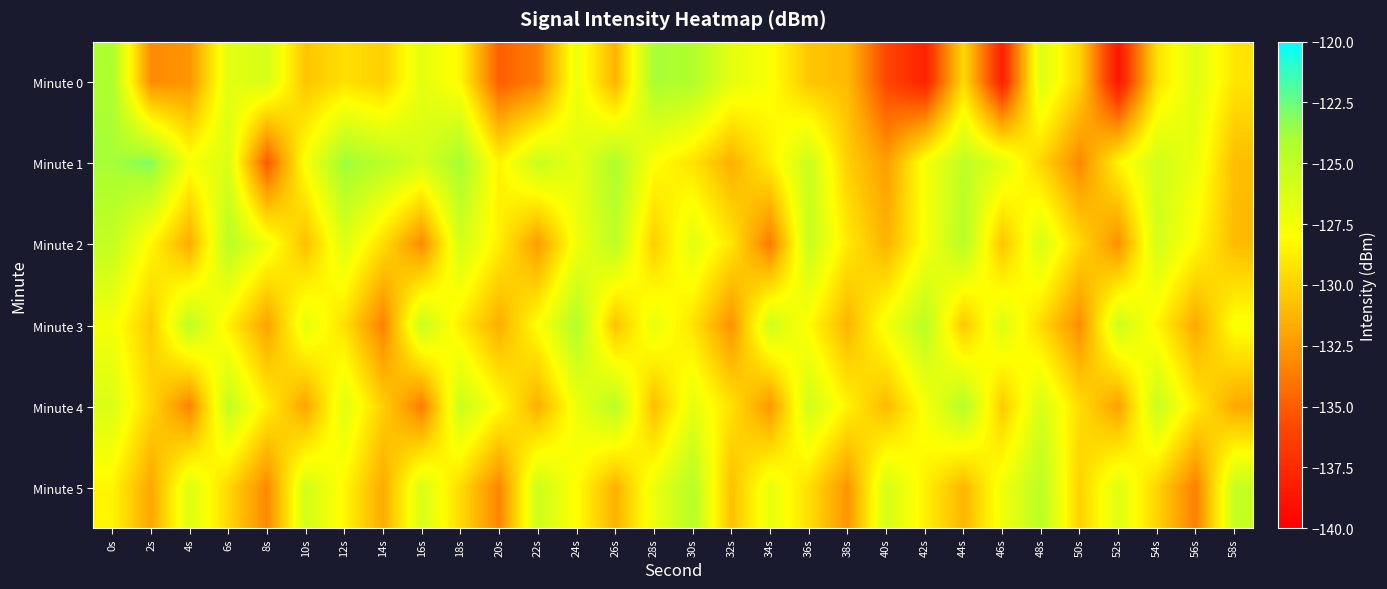

What is the total value across all series at 16s?

-770.8